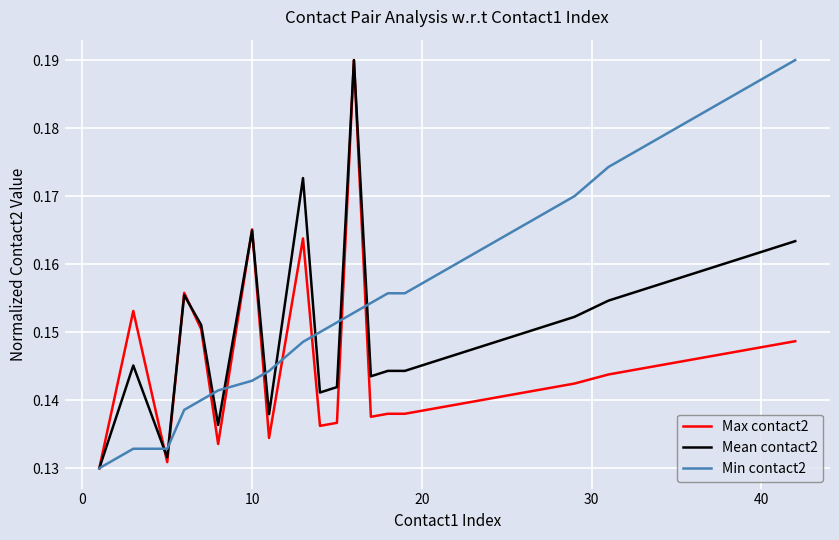

Which series has the largest total across all categories?

Min contact2